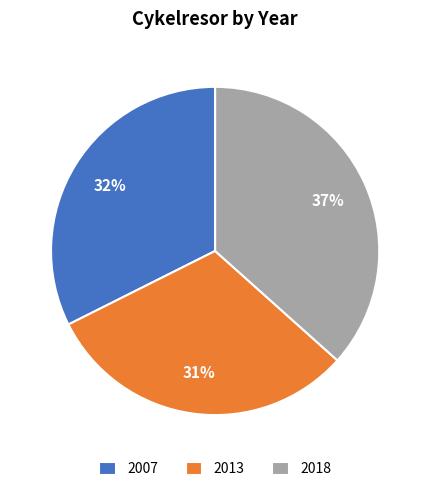

Is there any slice that represents more than half of the pie?

No